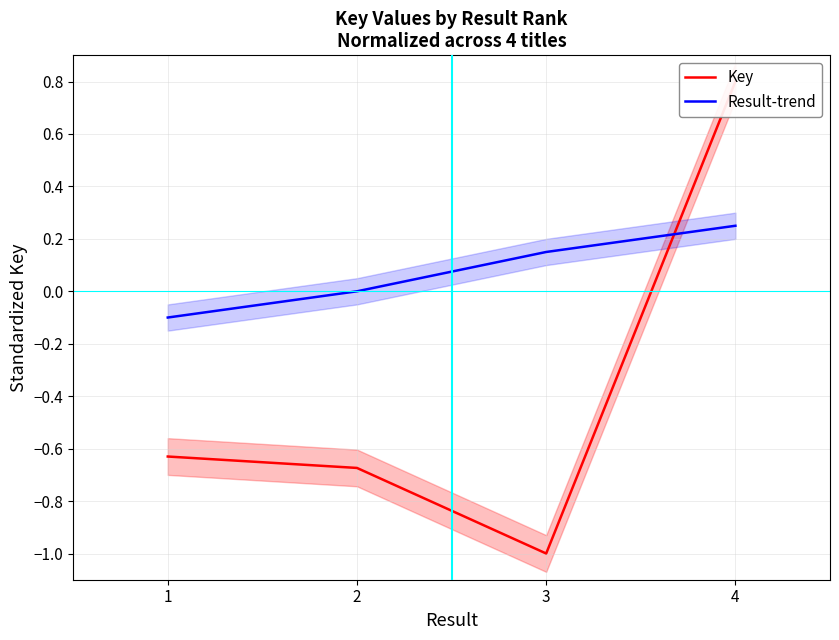

List the labels in order of Result-trend value, largest first.

4, 3, 2, 1